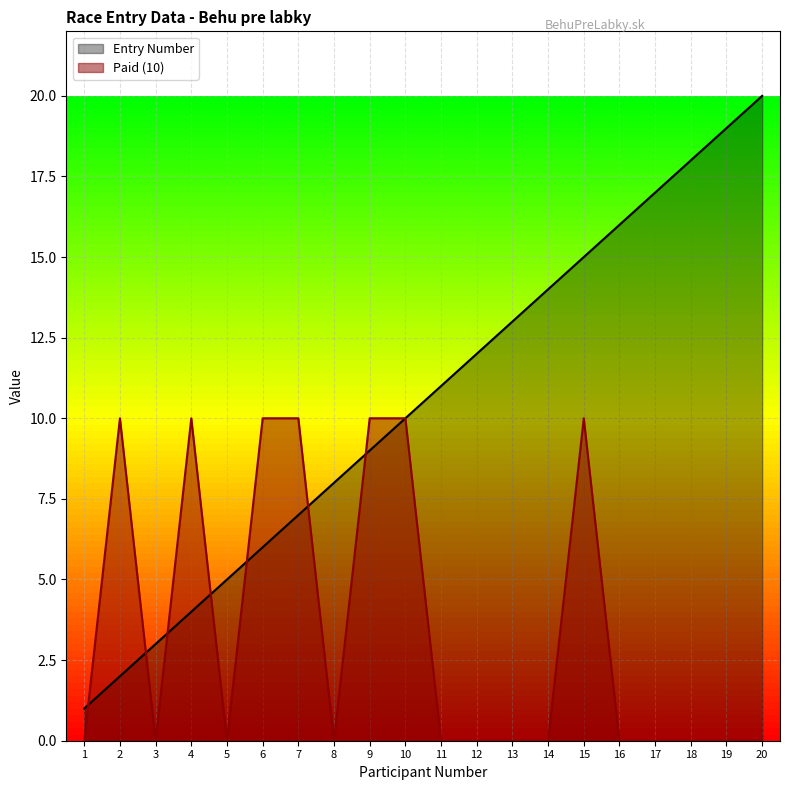

How many lines are shown in the chart?

2